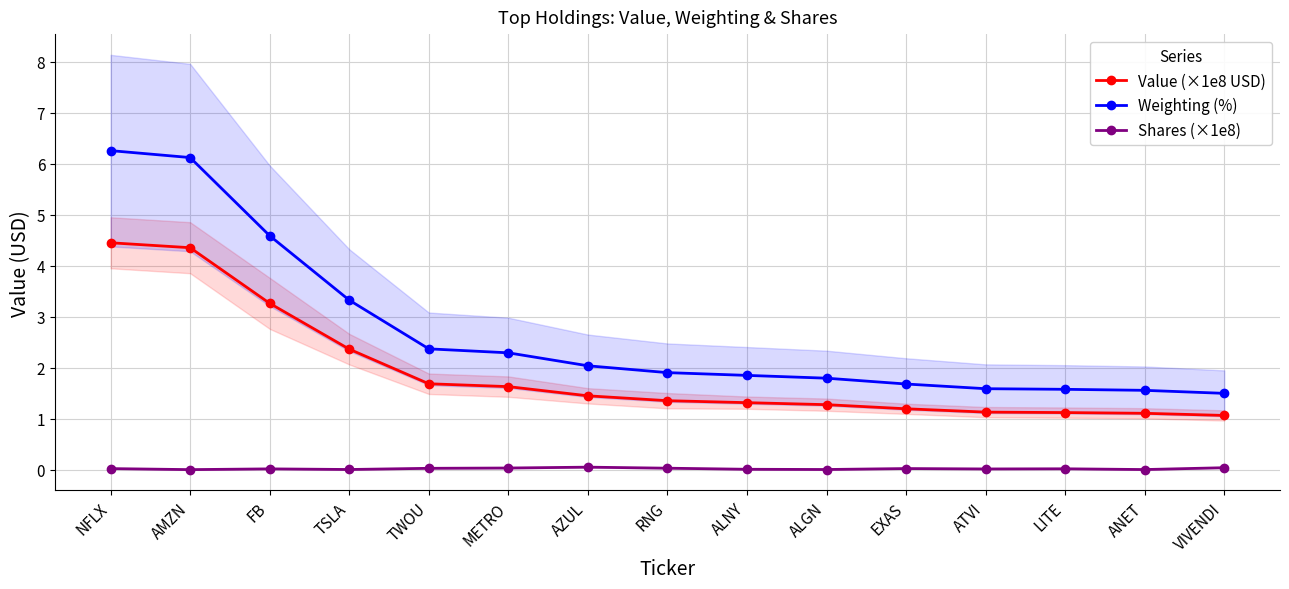

Does the chart display data point markers on the line(s)?

Yes